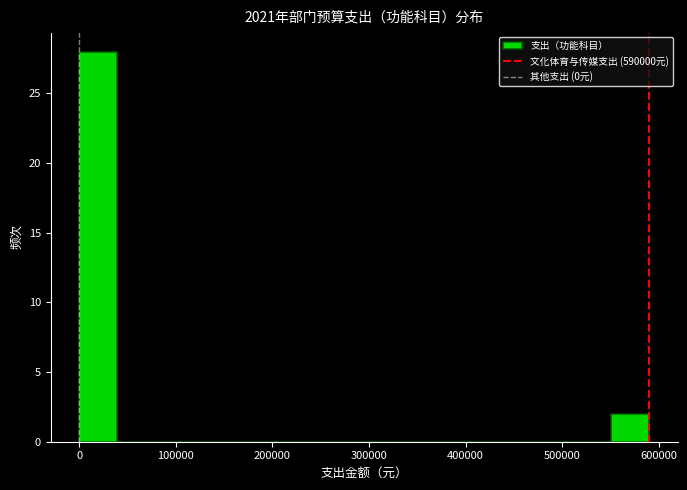

Around what value on the x-axis is the tallest bar? Give the approximate position of its centre, as read against the axis.

20000